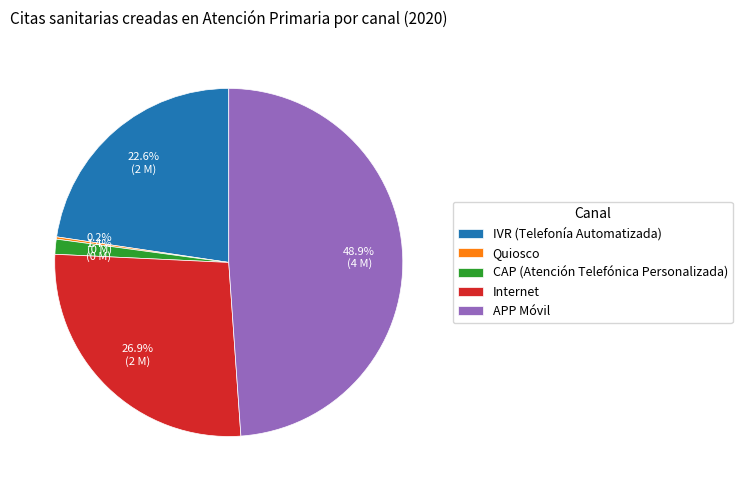

Which slice is the largest?

APP Móvil